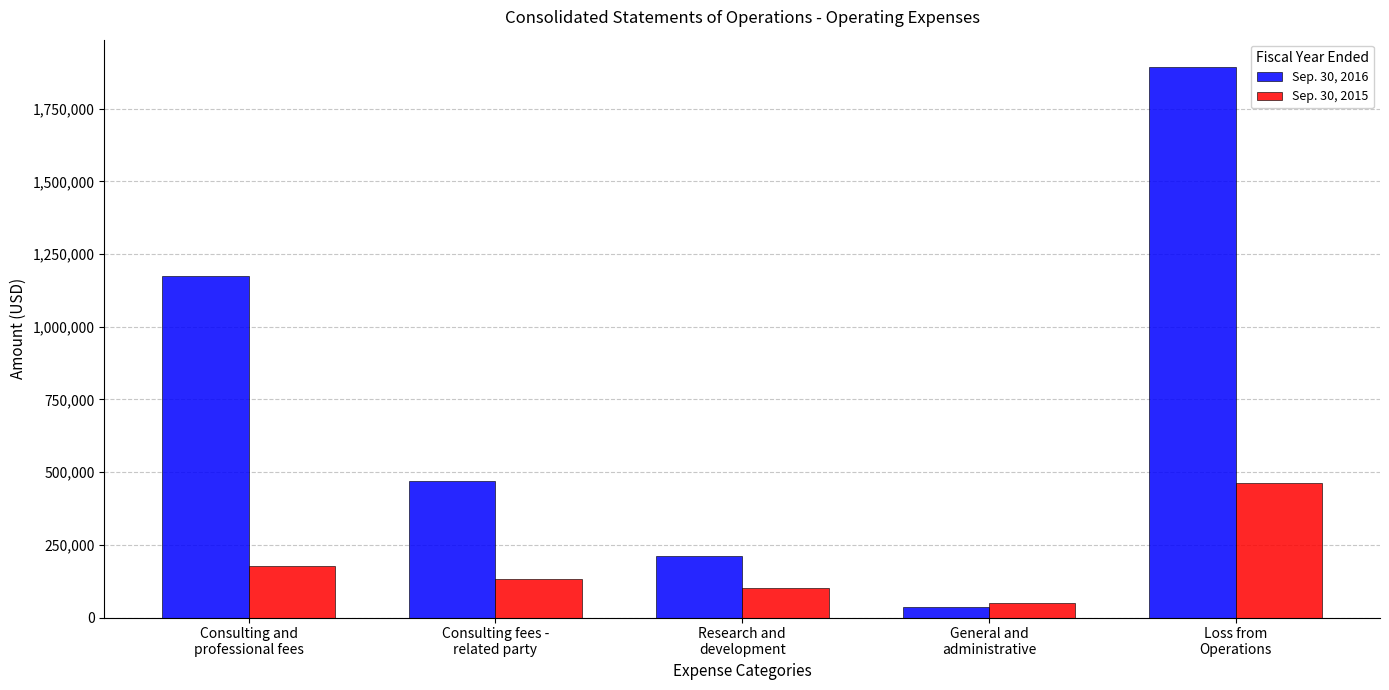

Does the chart contain stacked bars?

No